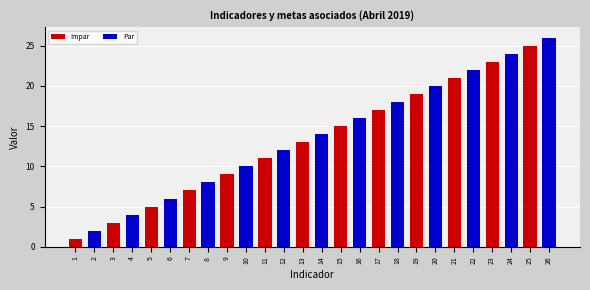

Between 17 and 19, which is larger?

19